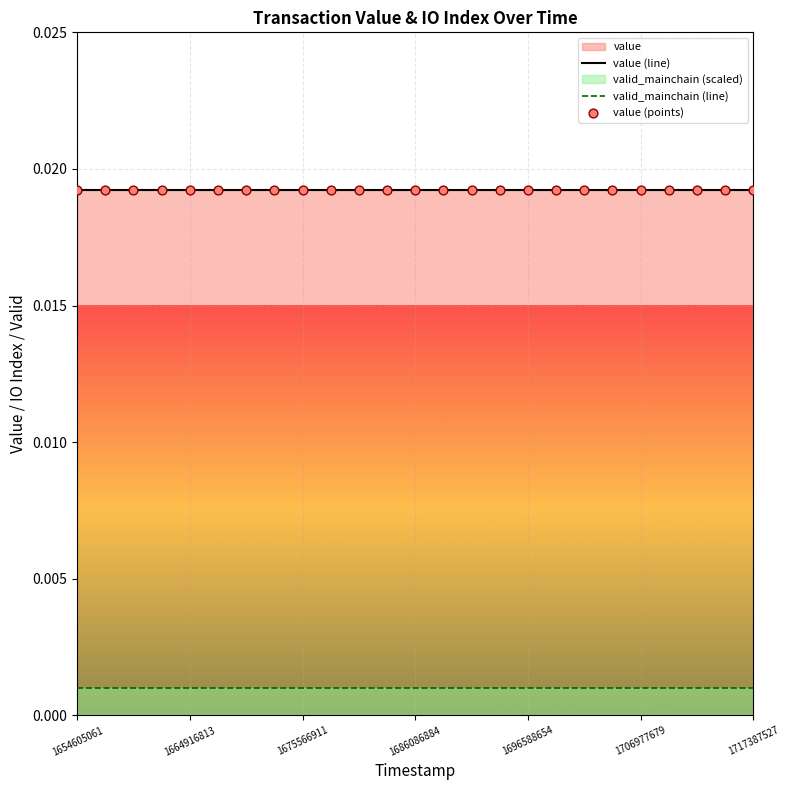

At which category is the sum across all series the highest?

1654605061